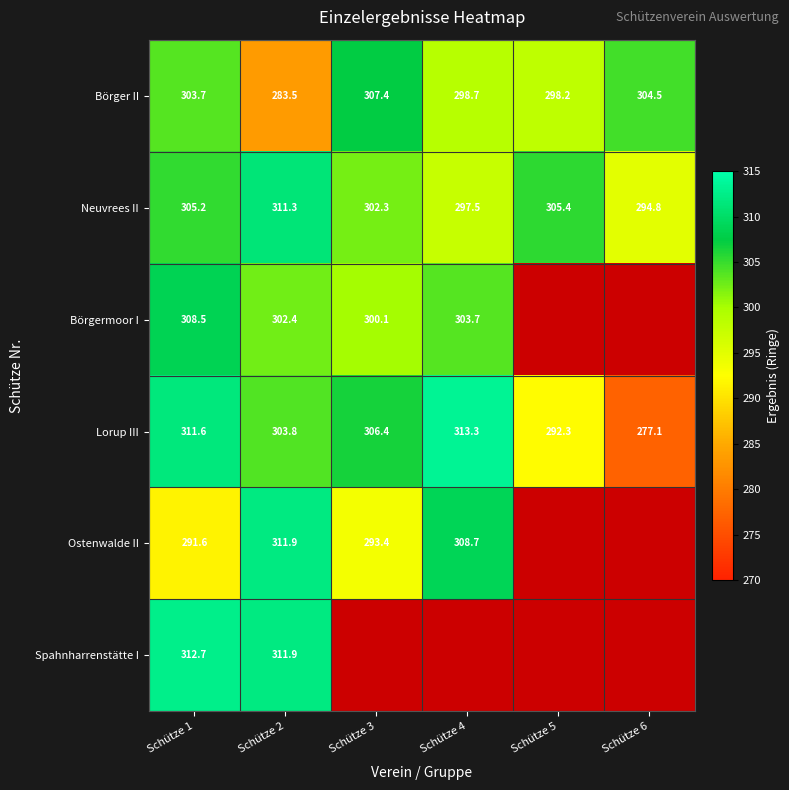

The value of Lorup III at Schütze 5 is 180.2. True or false?

False